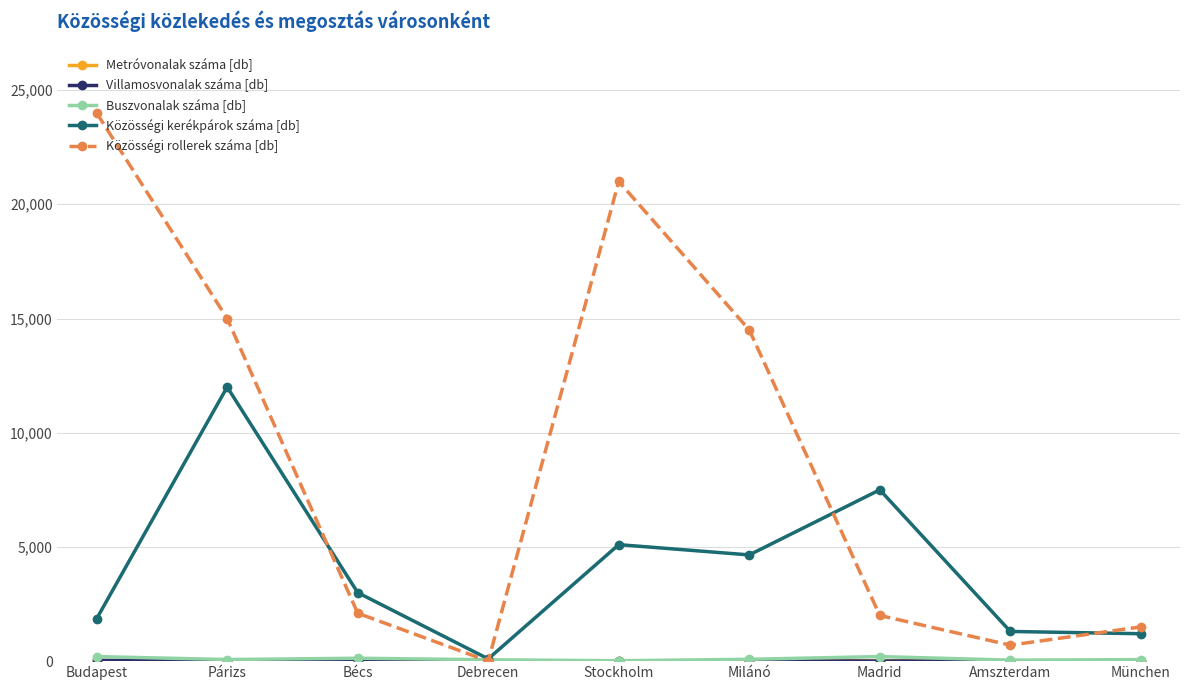

Is it true that Közösségi kerékpárok száma [db] equals 4650 at Milánó?

True